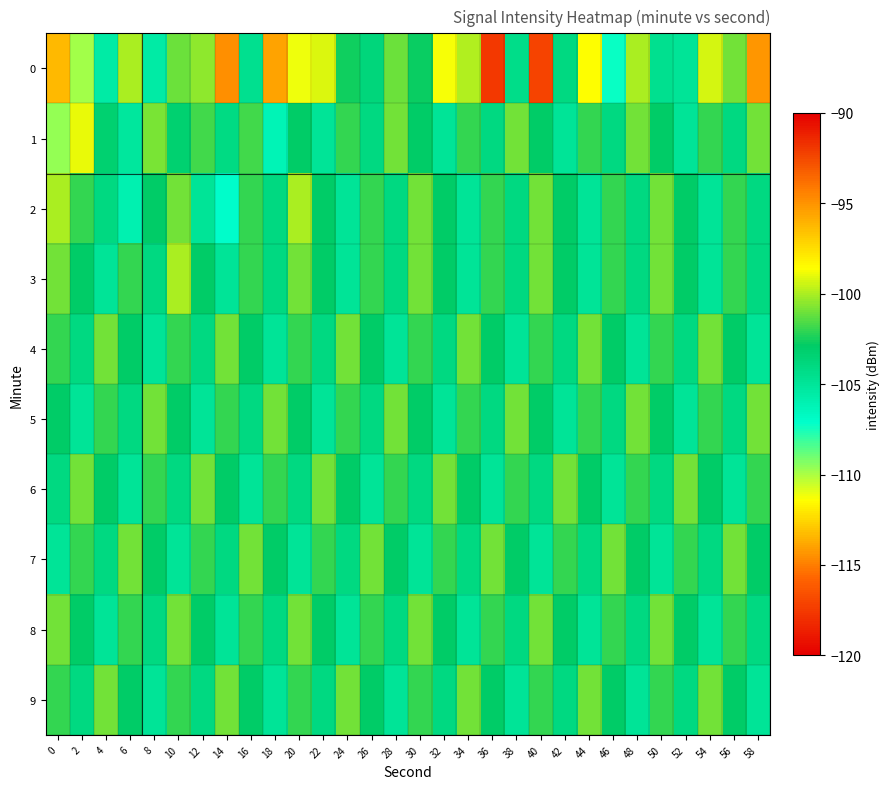

Rank the series by their maximum value, from lowest to highest.

4, 5, 6, 7, 8, 9, 2, 3, 1, 0